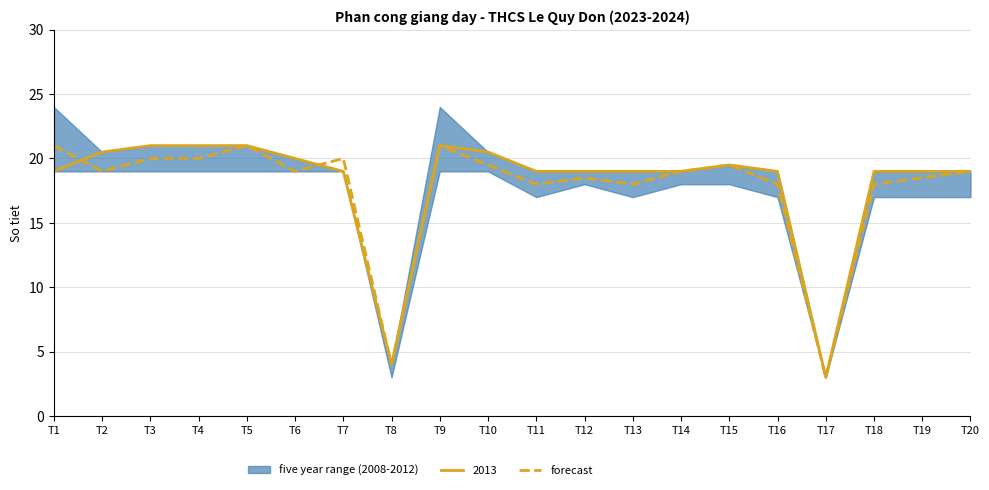

What is the change in value from T13 to T17?

-15.0